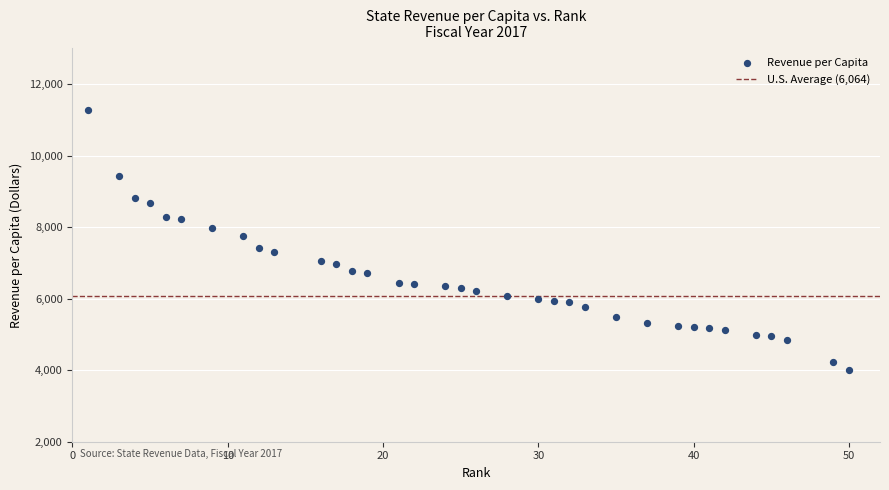

What is the range of X values (max minus min)?

49.0